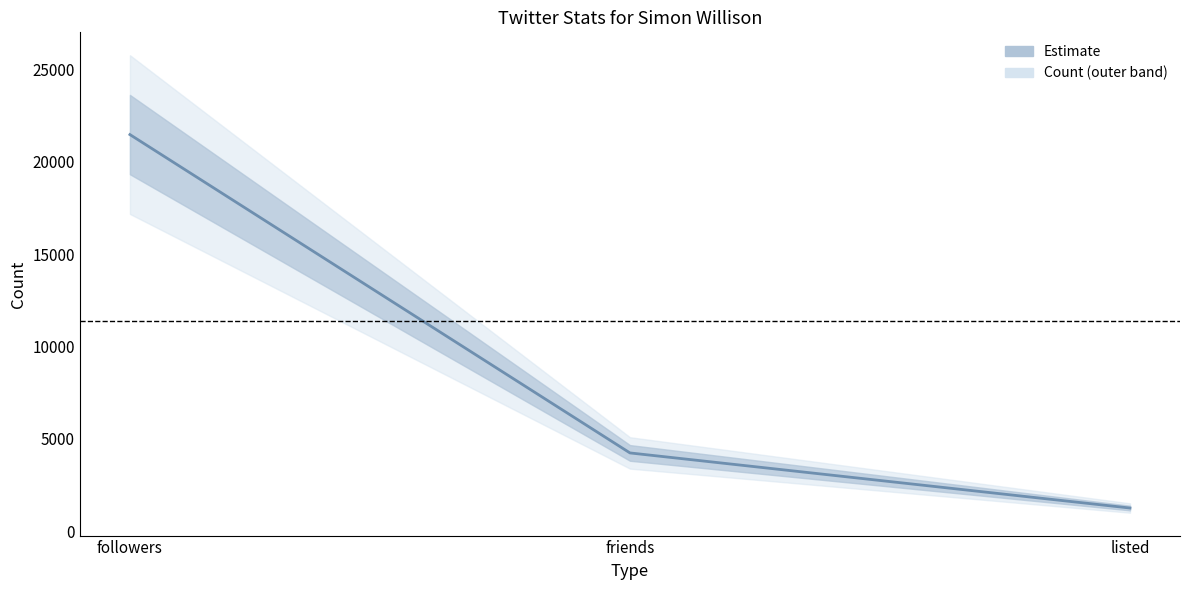

Reading right to left, list all the values displayed in this chart.

1265	4245	21461